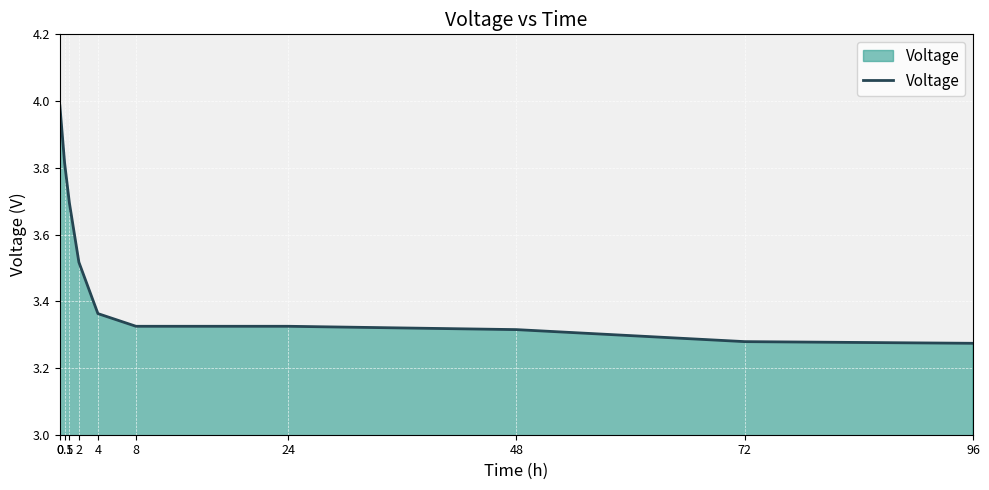

What is the difference between the values at 24 and 0?

0.7